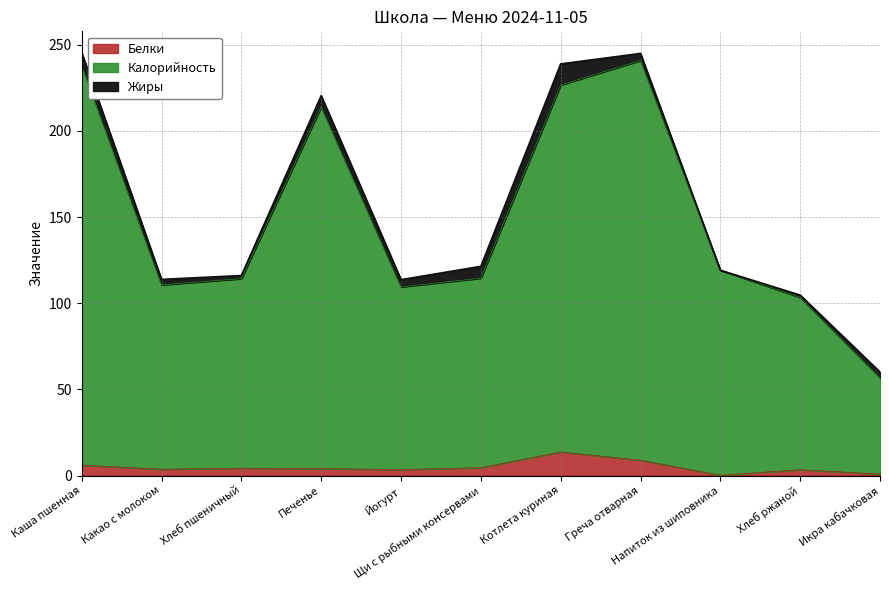

At which label is Белки closest to 6?

Каша пшенная